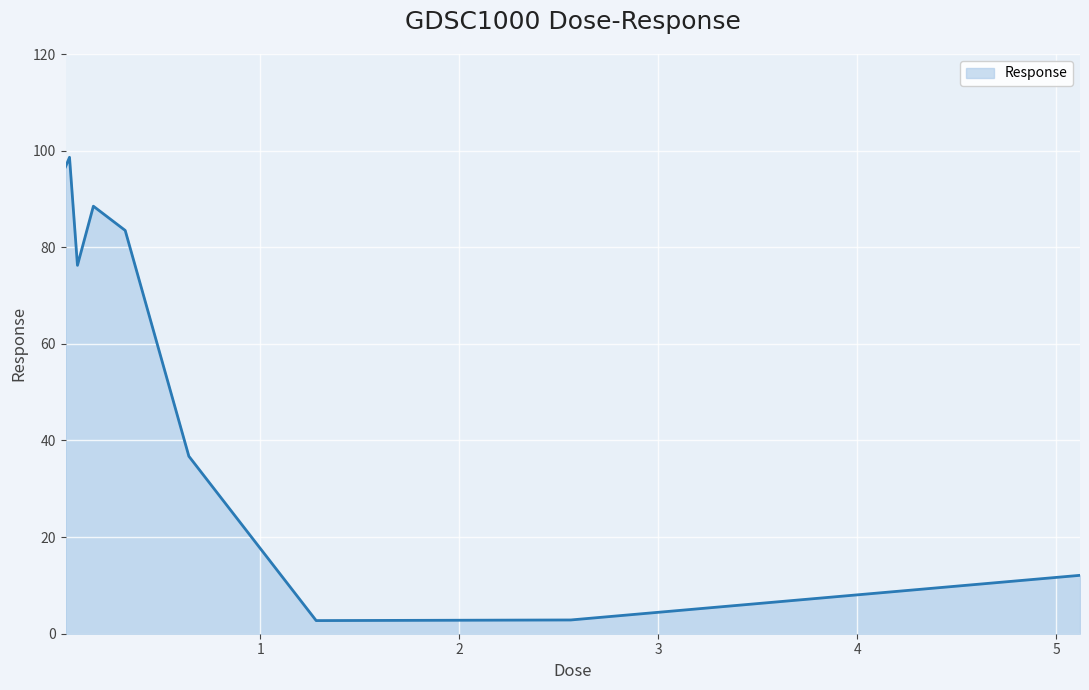

True or false: there are more than 1 points higher than both neighbors.

True